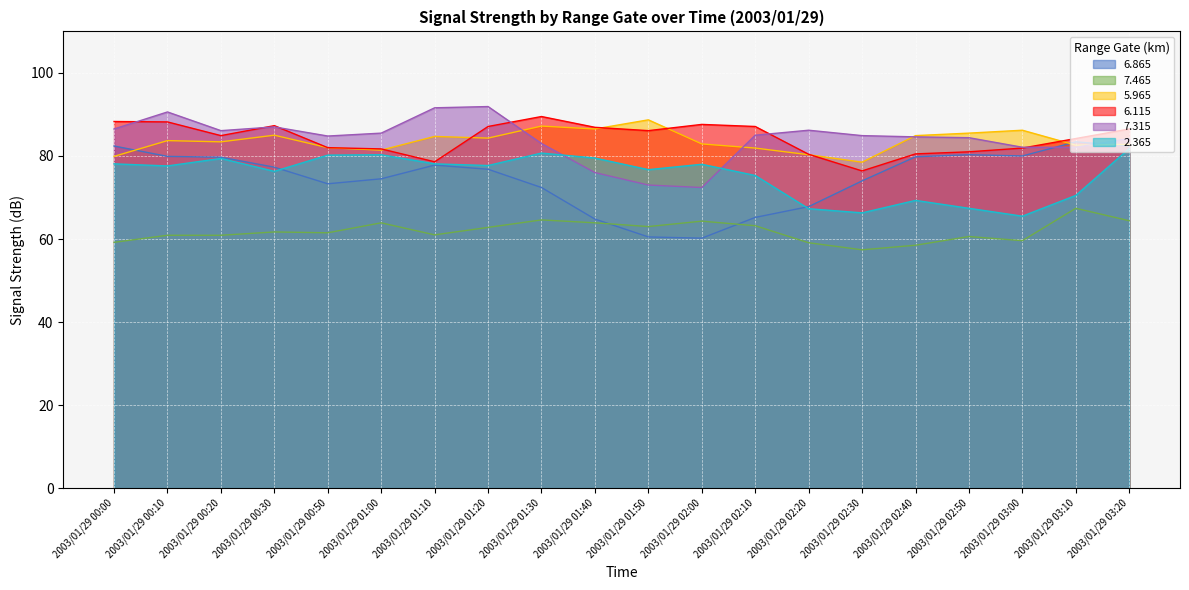

What is the difference between the maximum and second lowest values in the 7.315 series?

18.9